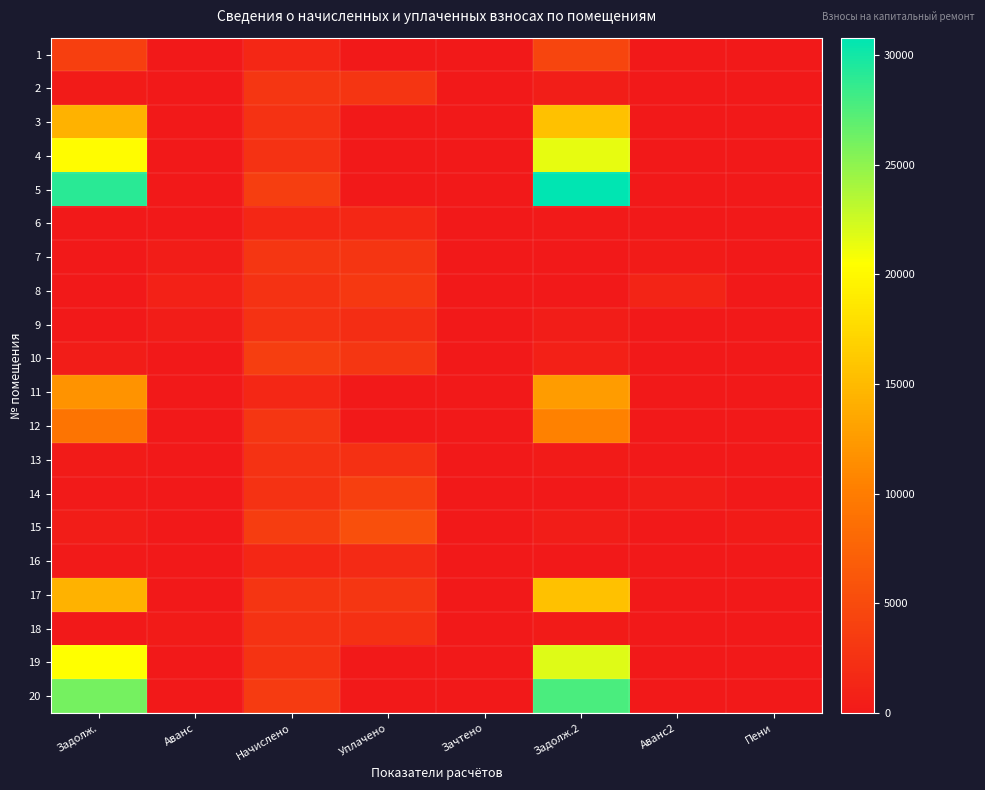

Which label corresponds to the largest value in the chart?

Задолж.2